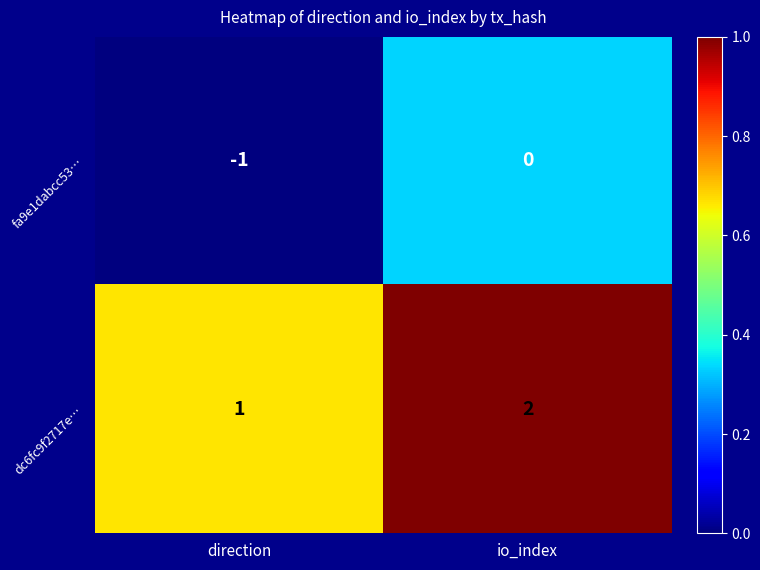

Rank the series by their average value, from highest to lowest.

dc6fc9f2717e…, fa9e1dabcc53…